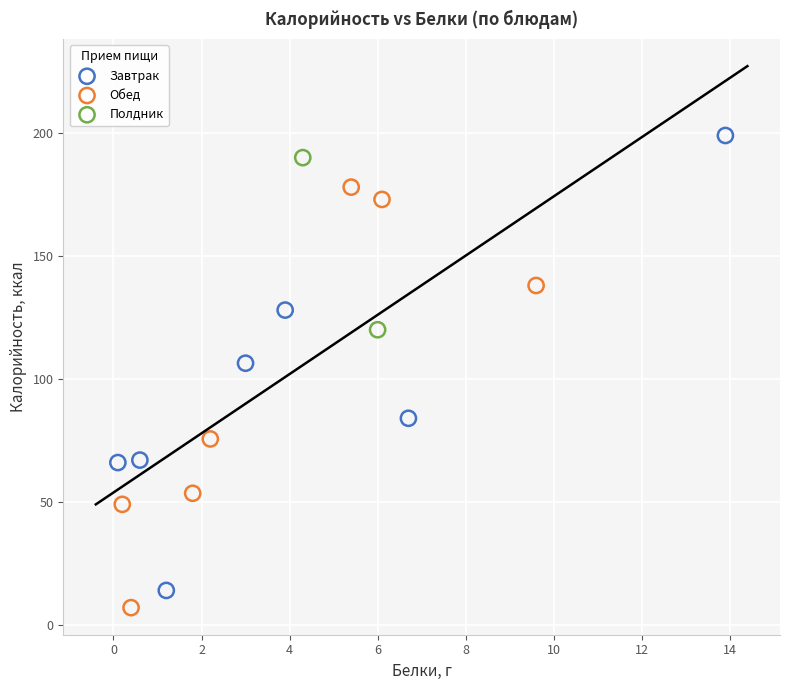

What are all the series names shown in the legend?

Завтрак, Обед, Полдник